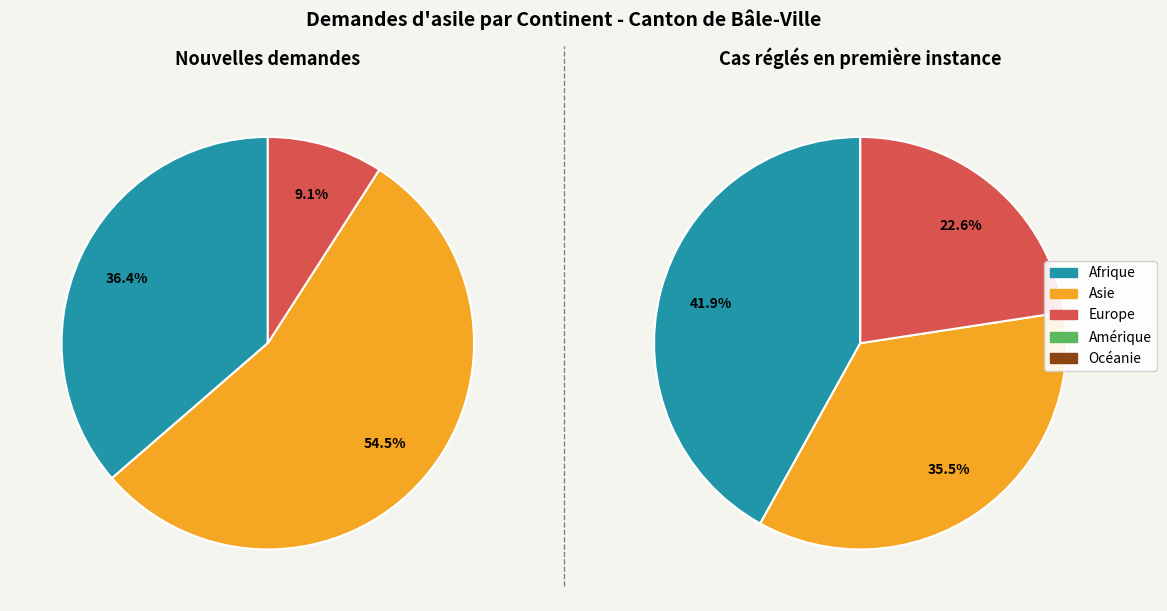

Which slice is the largest?

Asie